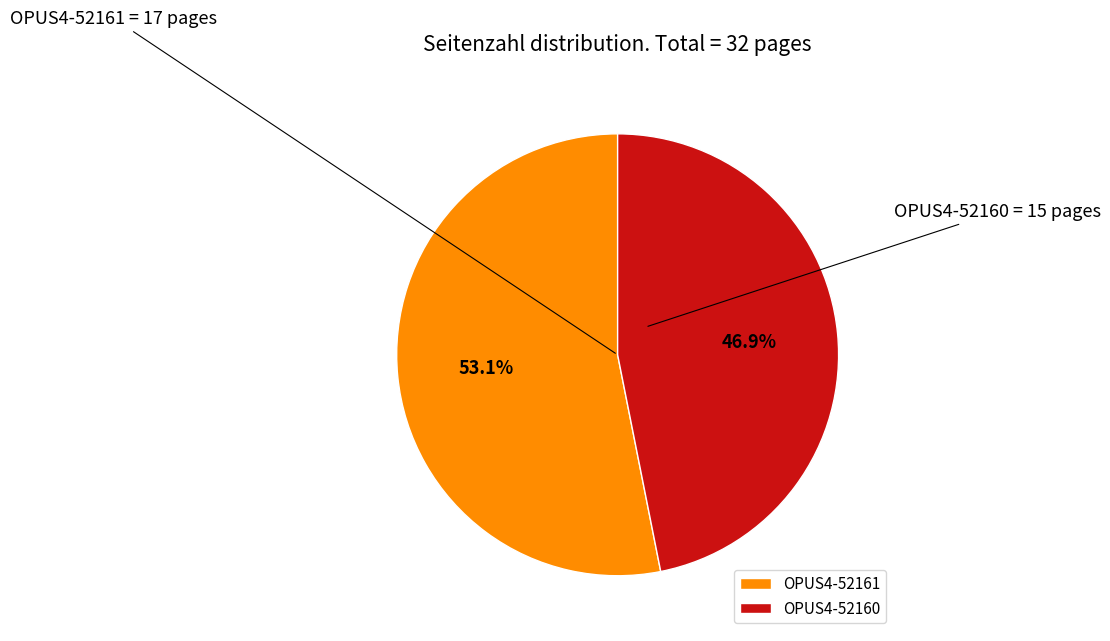

True or false: OPUS4-52160 accounts for 47% of the total.

True